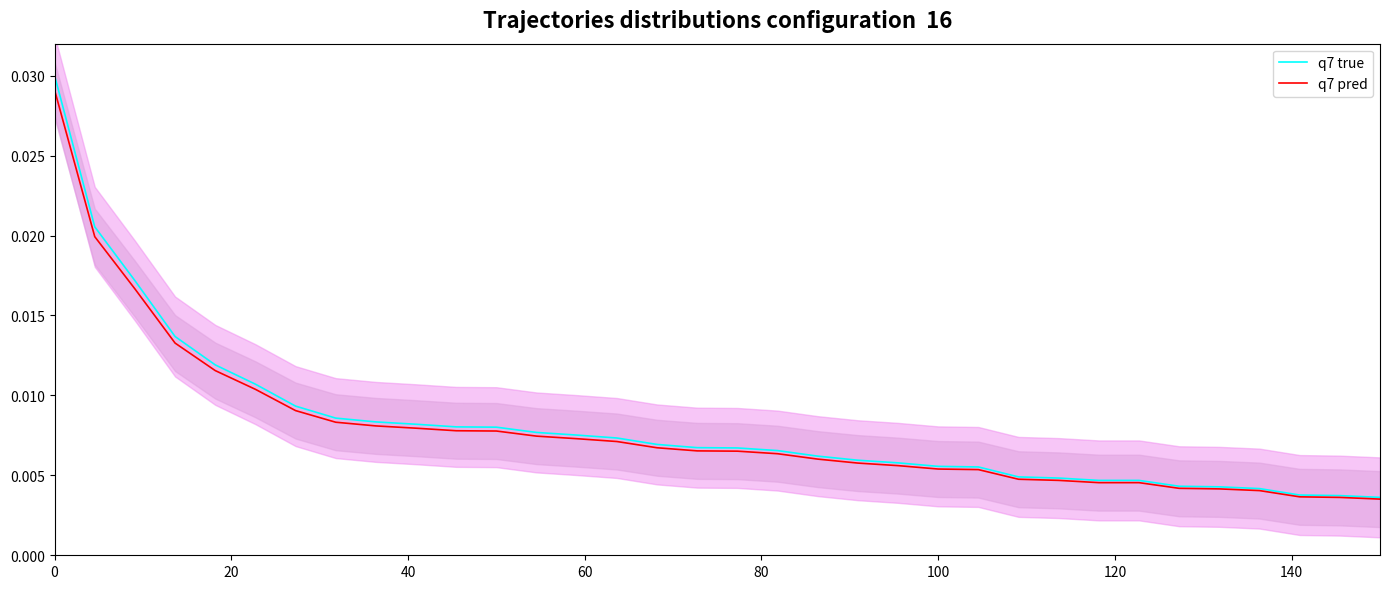

True or false: q7 true and q7 pred cross at least once.

False